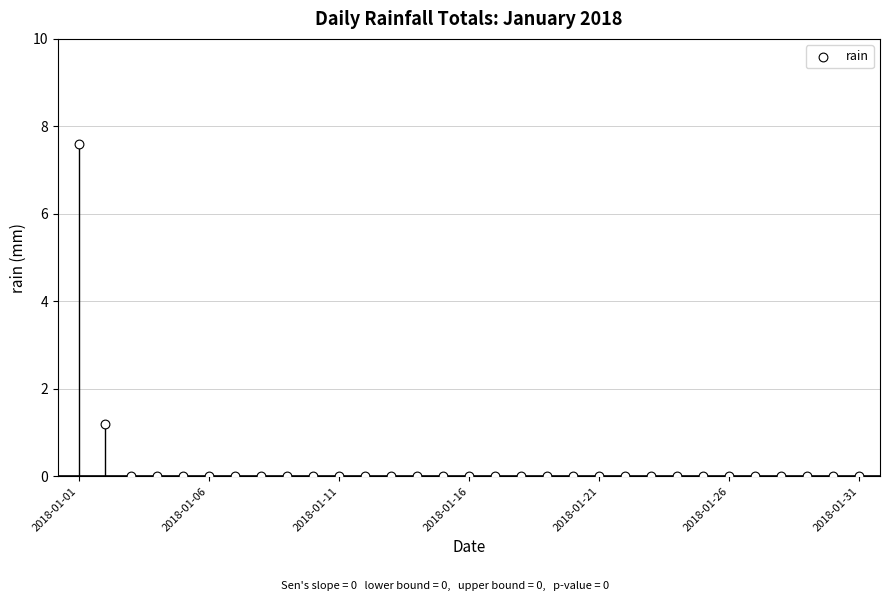

What is the range of Y values (max minus min)?

7.6